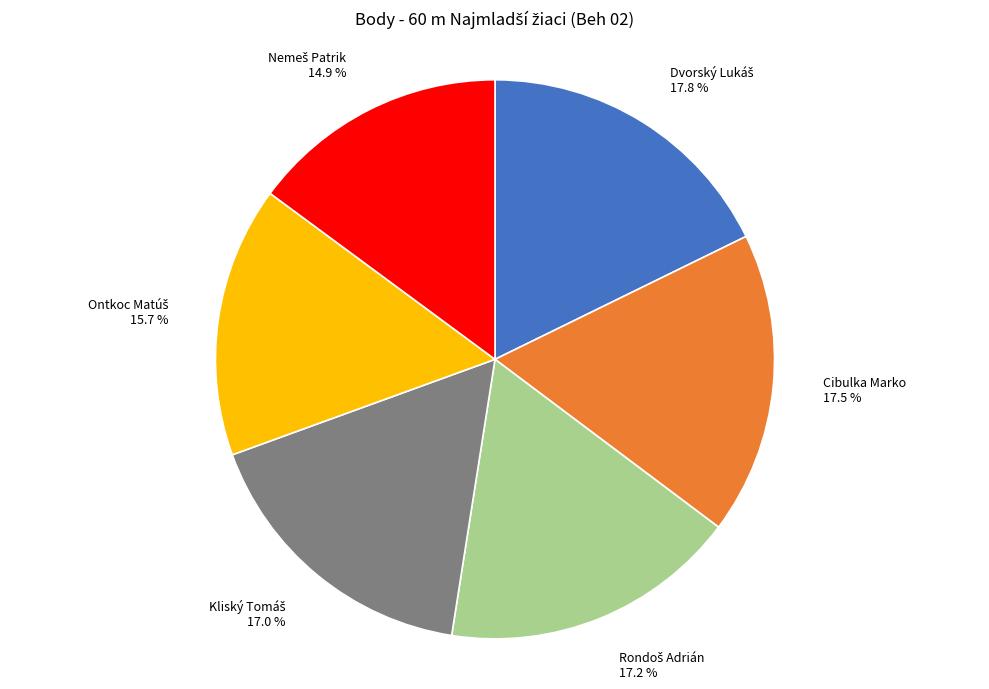

Does any single category account for the majority?

No